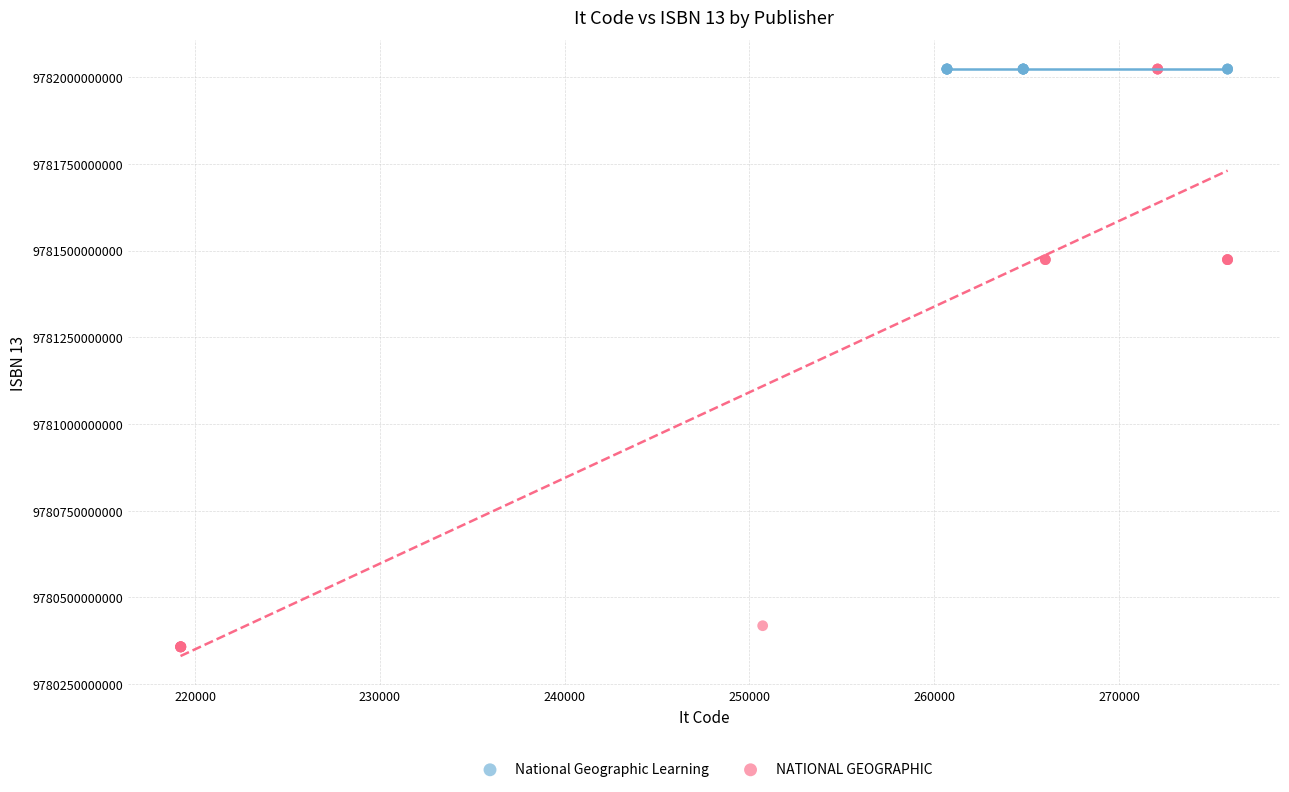

Which series contains the lowest Y value?

NATIONAL GEOGRAPHIC